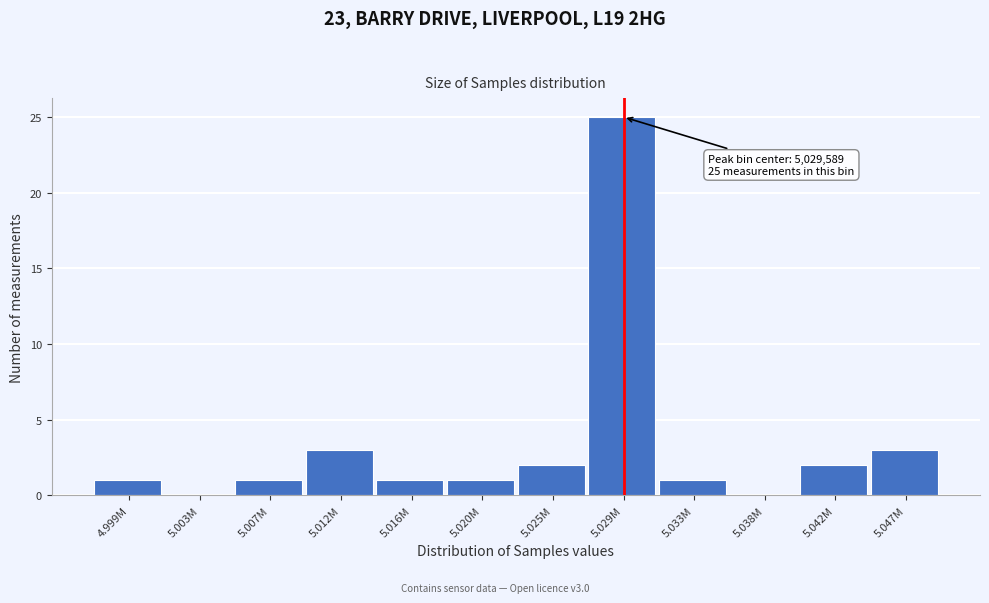

Reading left to right, transcribe all the data shown in this chart.

4.999M=1	5.003M=0	5.007M=1	5.012M=3	5.016M=1	5.020M=1	5.025M=2	5.029M=25	5.033M=1	5.038M=0	5.042M=2	5.047M=3